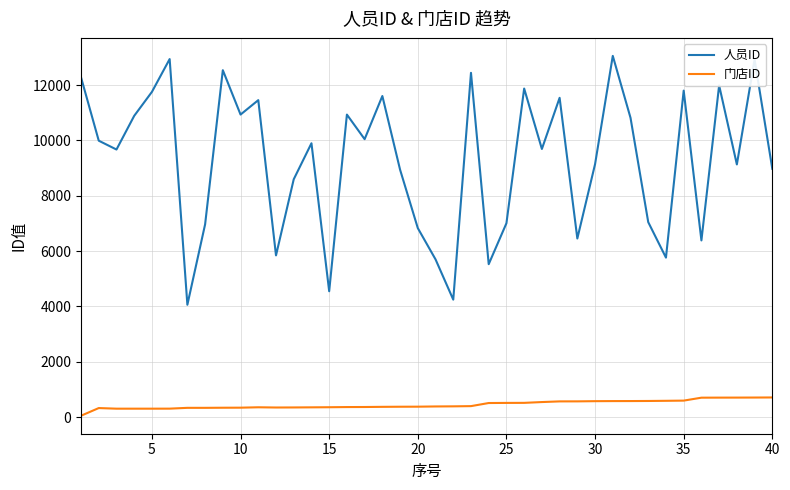

List the series in order of their peak value, lowest first.

门店ID, 人员ID